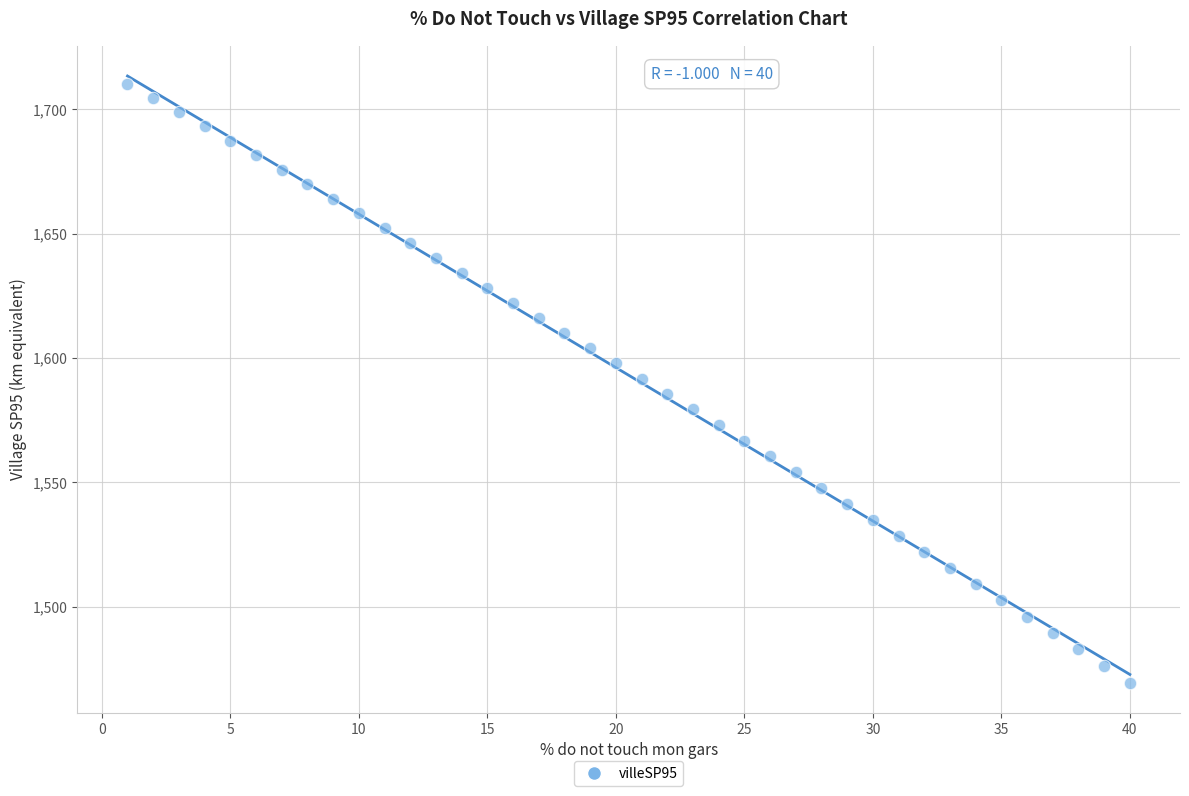

What is the range of Y values (max minus min)?

240.8